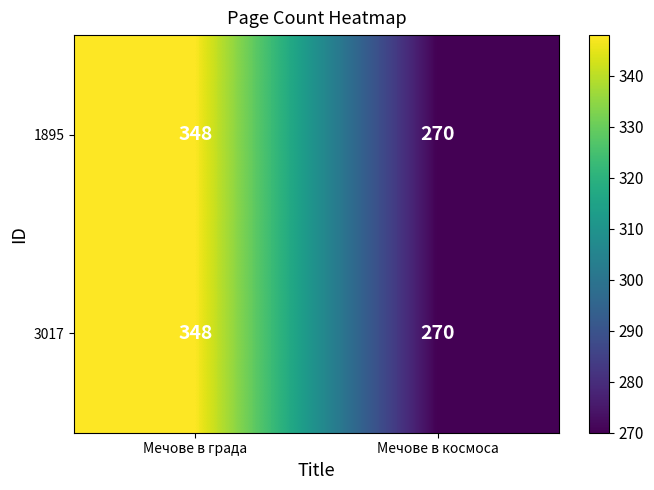

What is the average value of the 3017 series?

309